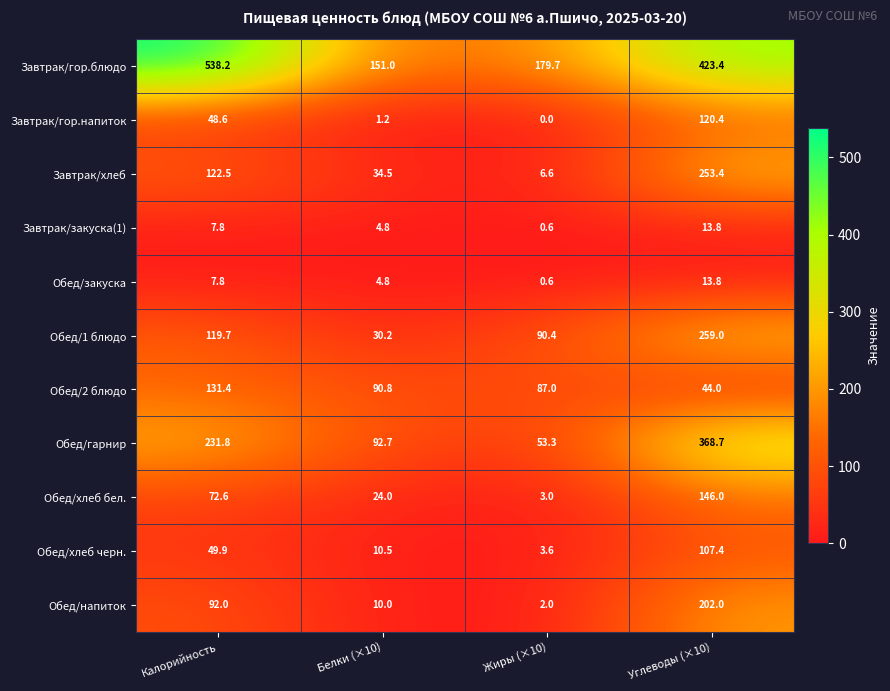

What is the total value across all series at Белки (×10)?

454.5